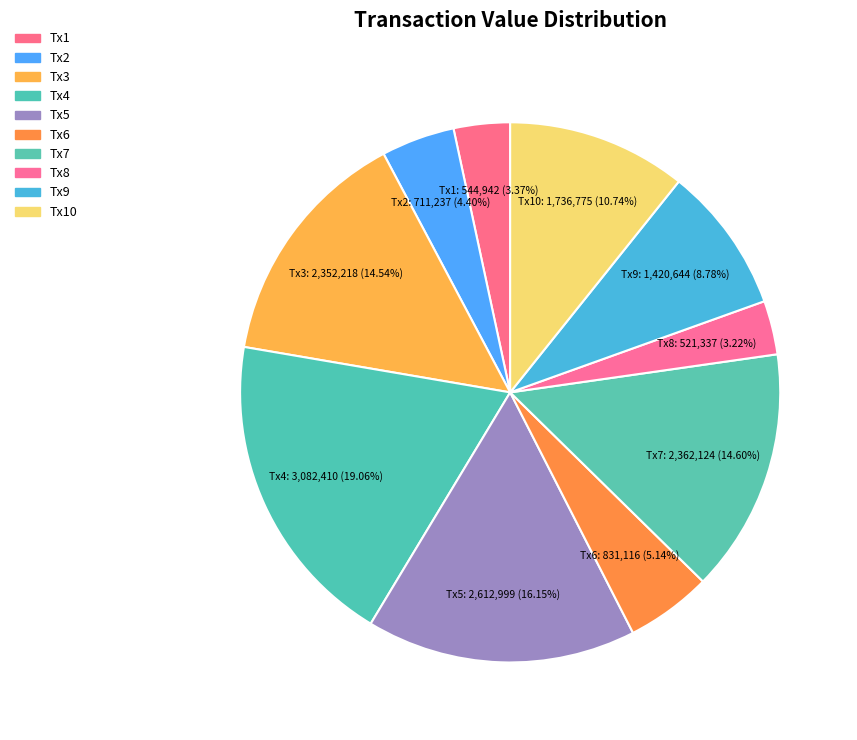

Is there a majority slice in this chart?

No